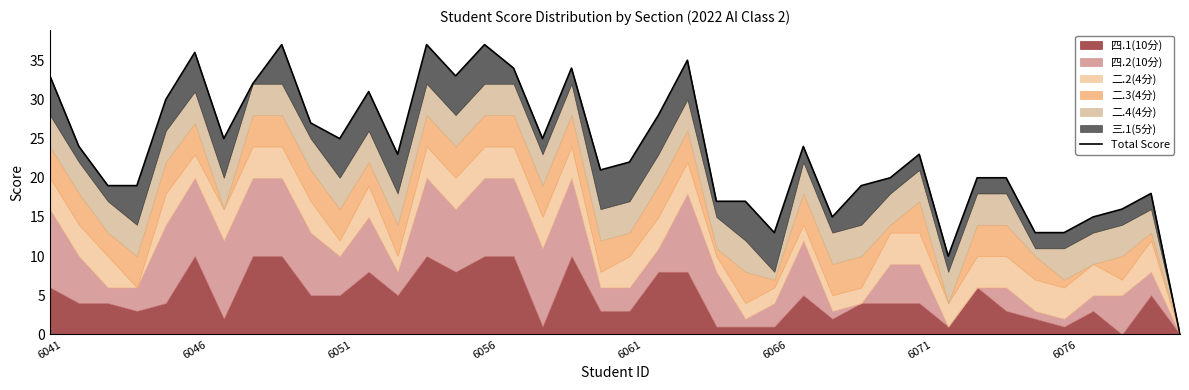

At which label does the data first exceed 23?

6041